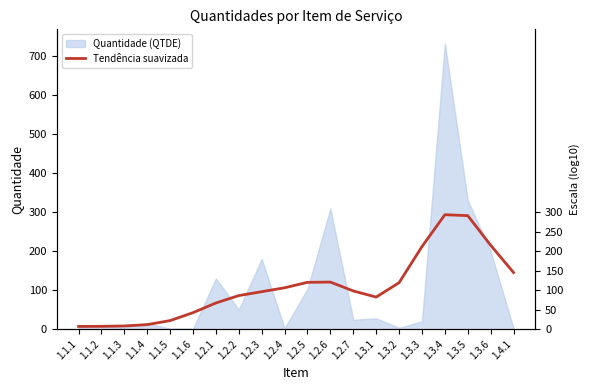

How many values exceed 97?

10